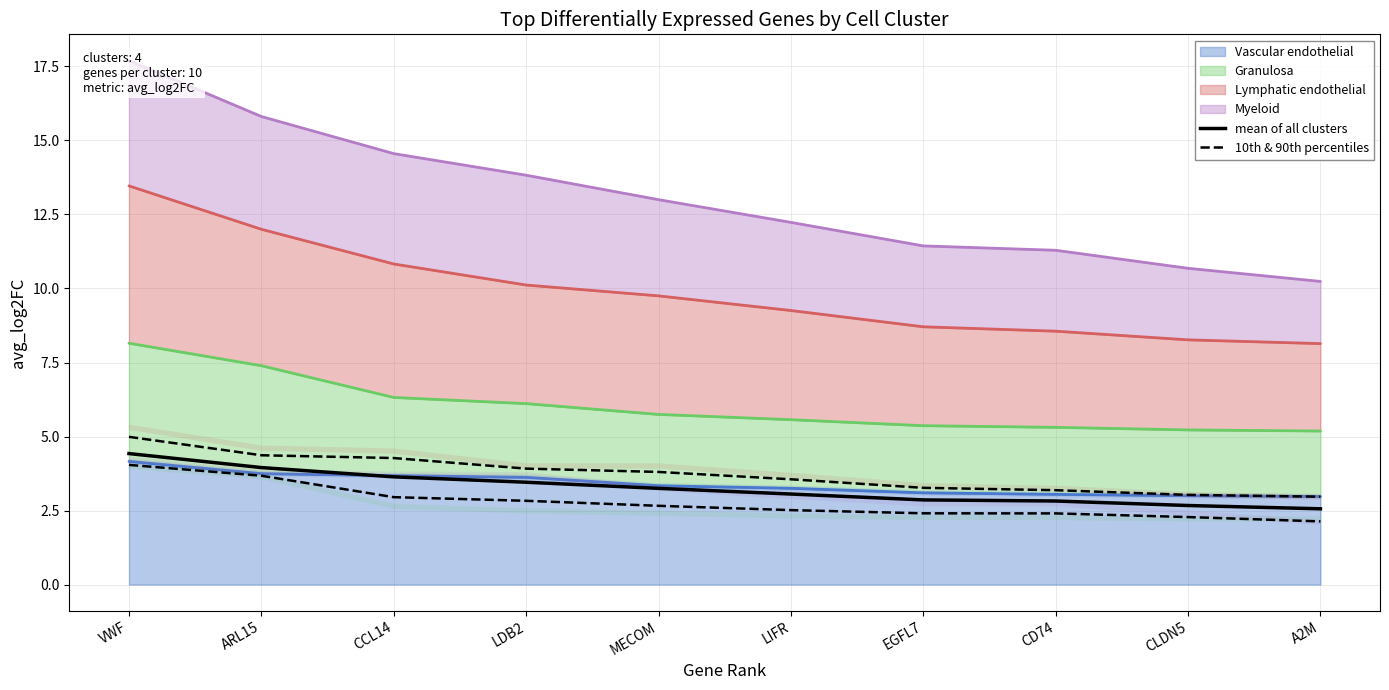

What is the label of the 10th point from the right?

VWF